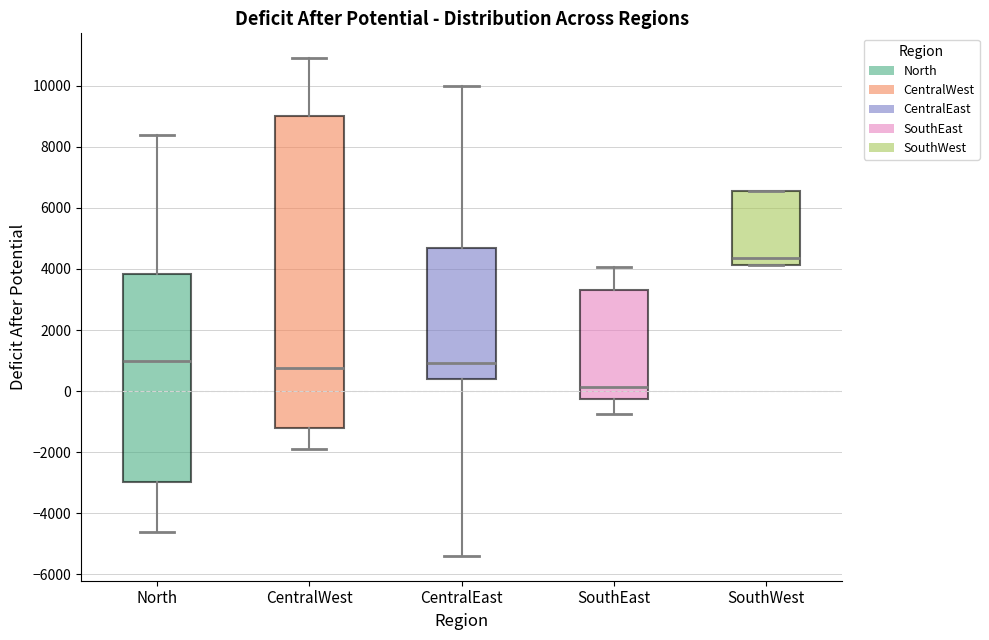

Comparing the boxes themselves (not the whiskers), which one is the tallest?

CentralWest